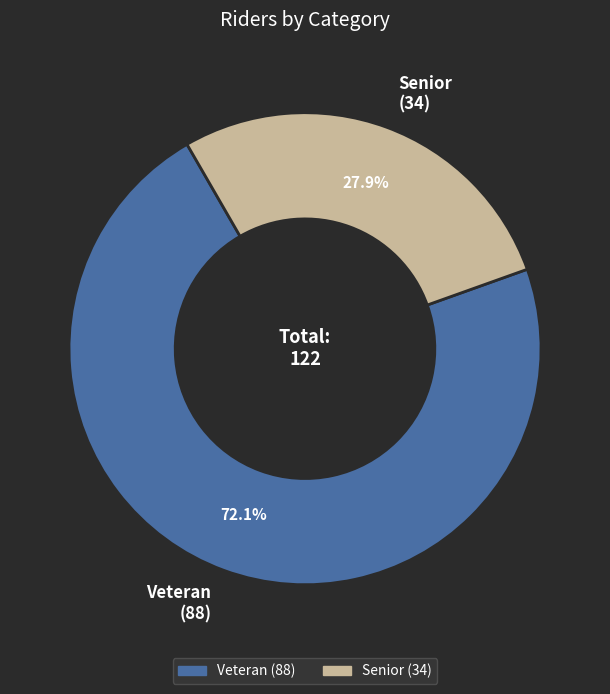

Which slice is the largest?

Veteran